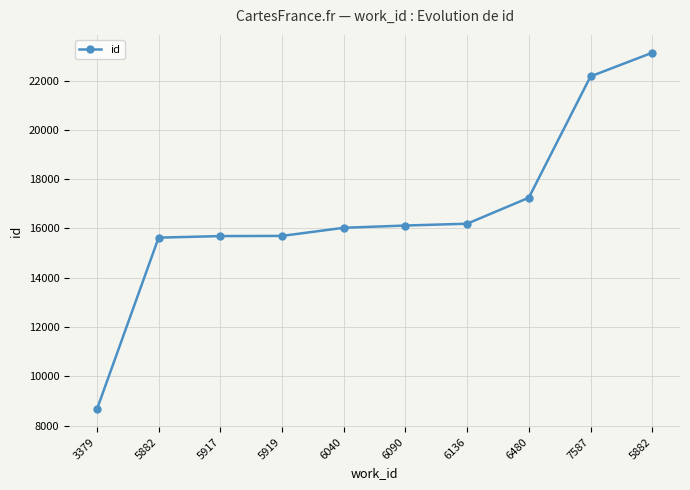

How many series are shown in this chart?

1